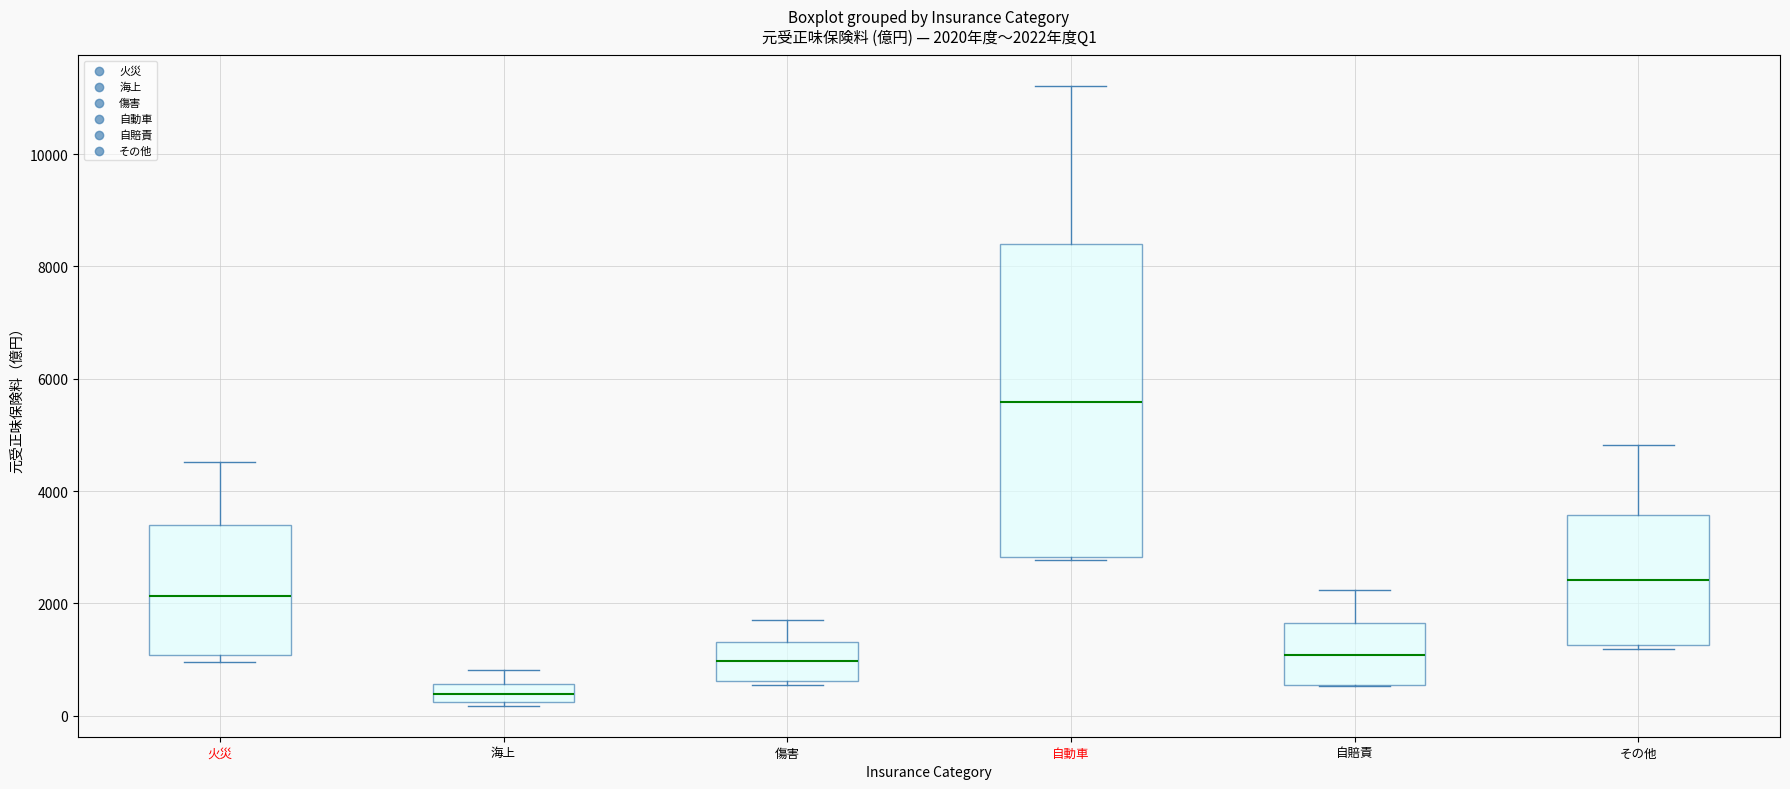

Which box's median line is the highest?

自動車